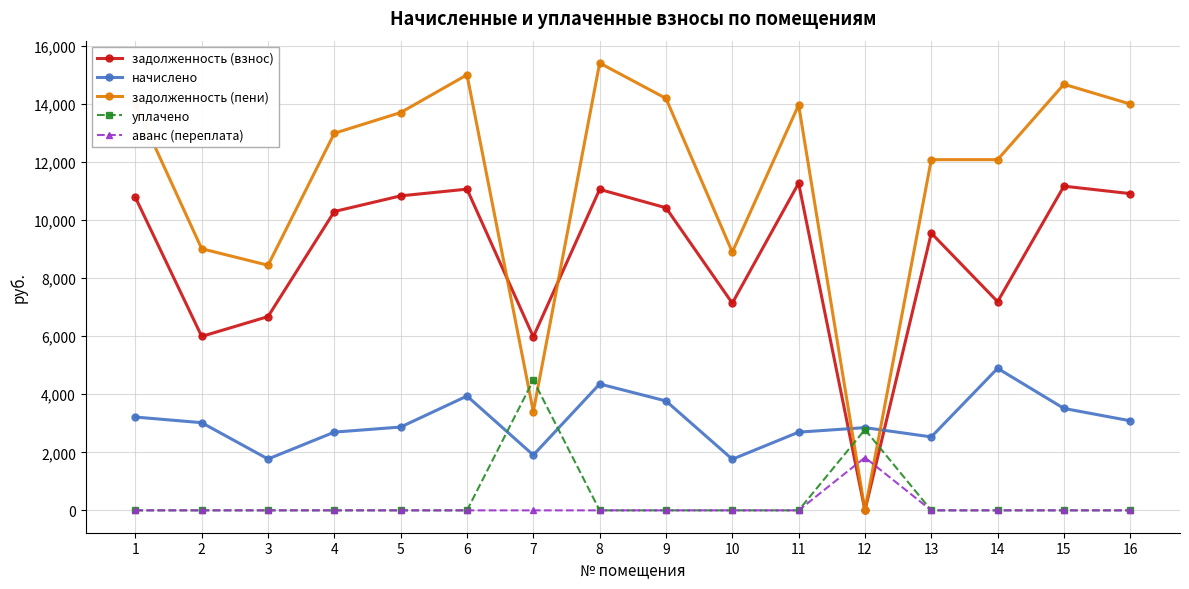

True or false: начислено has a value of 2871.2 at 5.

True